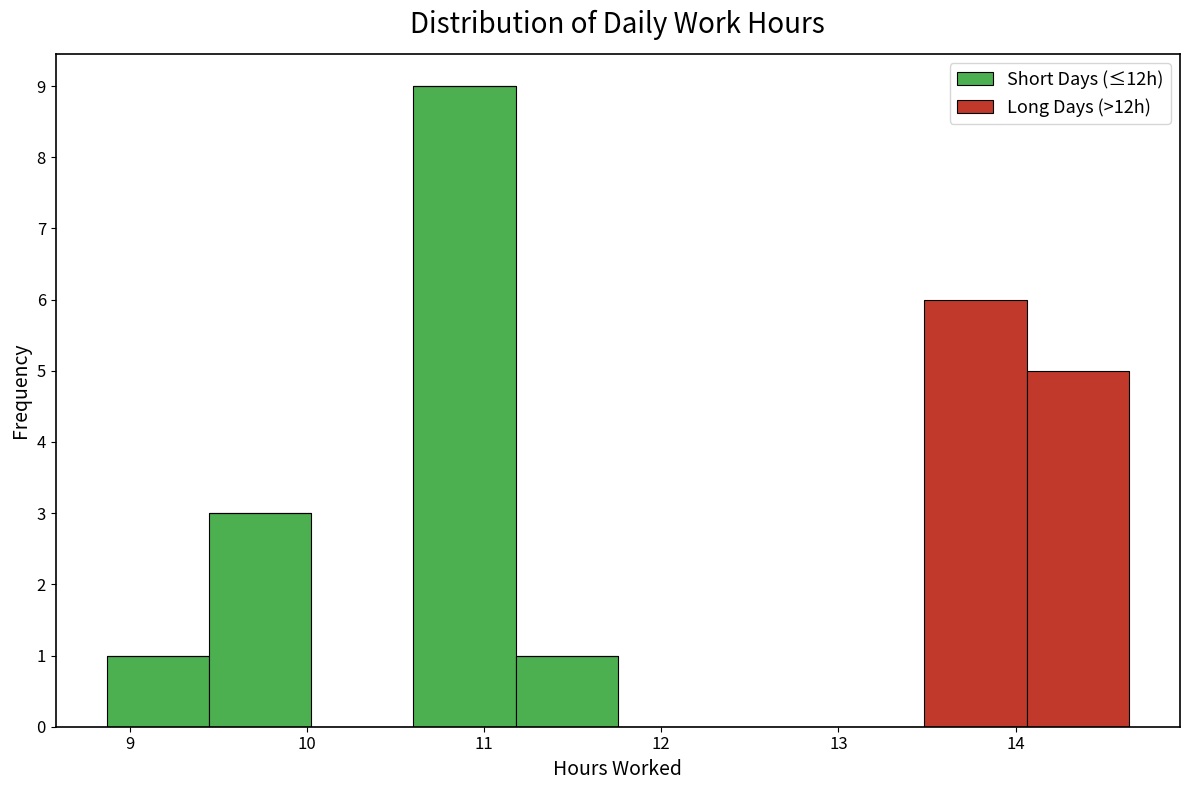

Reading left to right, list every stacked bar in this chart as the range it spans on the x-axis followed by its total height. Neither the bar edges nor the heights are printed on the chart, so give them approximately, as read against the axes.

8.9 to 9.4: 1
9.4 to 10.0: 3
10.0 to 10.6: 0
10.6 to 11.2: 9
11.2 to 11.8: 1
11.8 to 12.3: 0
12.3 to 12.9: 0
12.9 to 13.5: 0
13.5 to 14.1: 6
14.1 to 14.6: 5